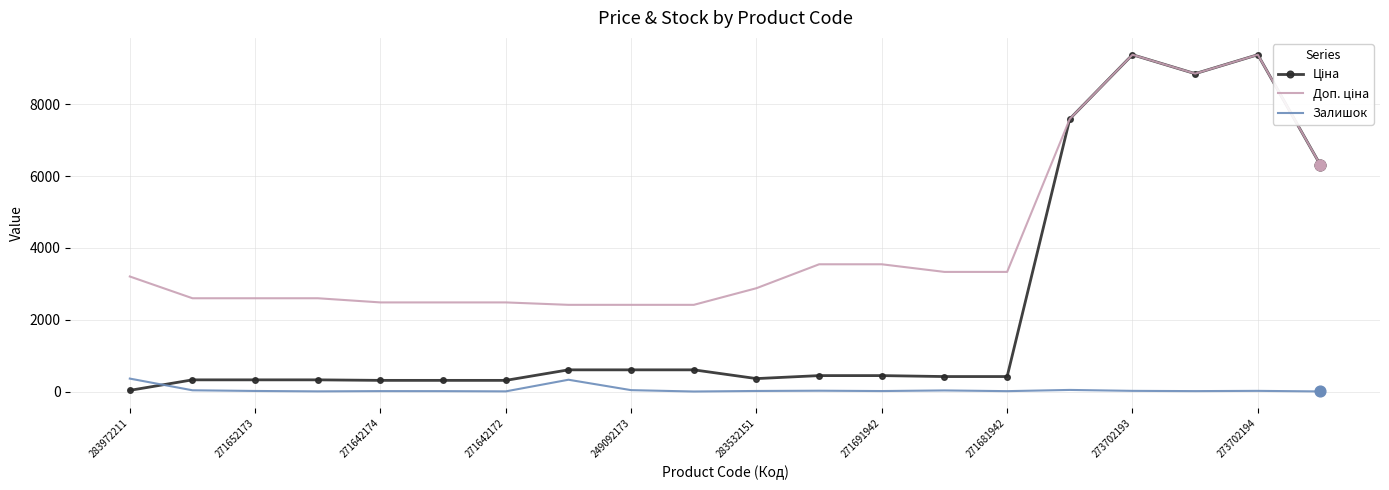

What is the greatest value displayed?

9384.0